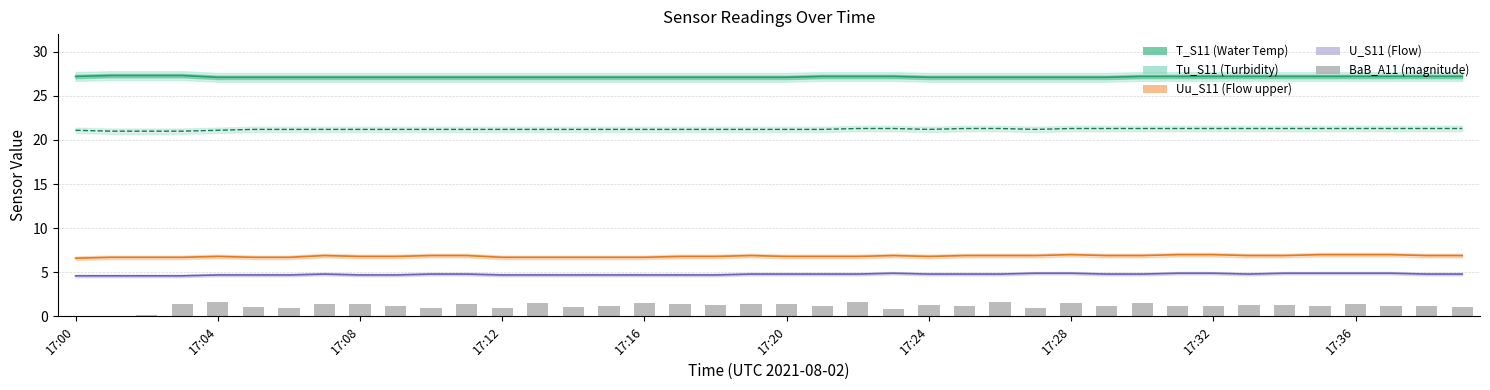

Rank the series by their maximum value, from lowest to highest.

BaB_A11 (magnitude), U_S11 (Flow), Uu_S11 (Flow upper), Tu_S11 (Turbidity), T_S11 (Water Temp)